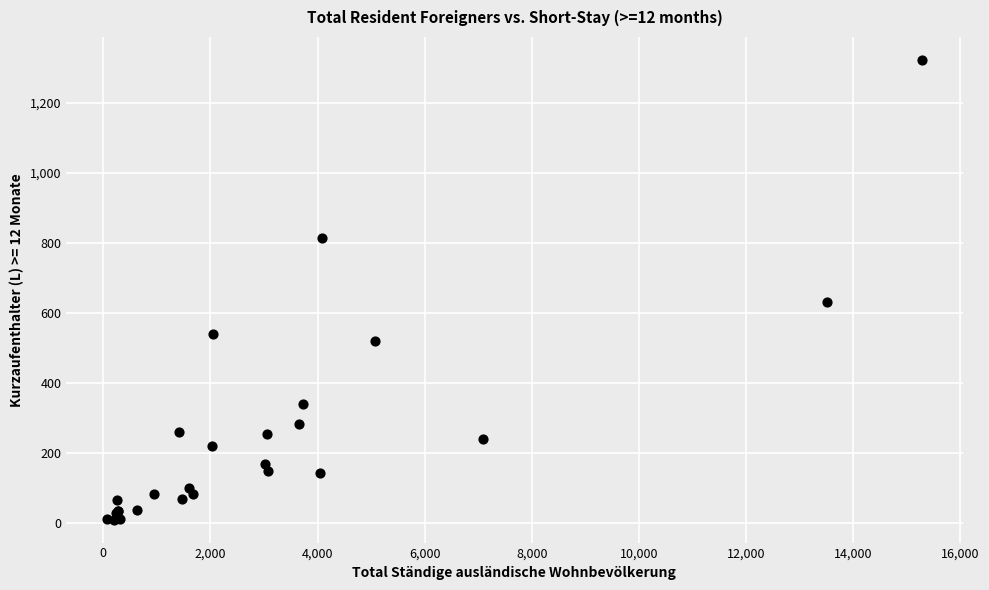

What Y value in the scatter plot is closest to 666?

631